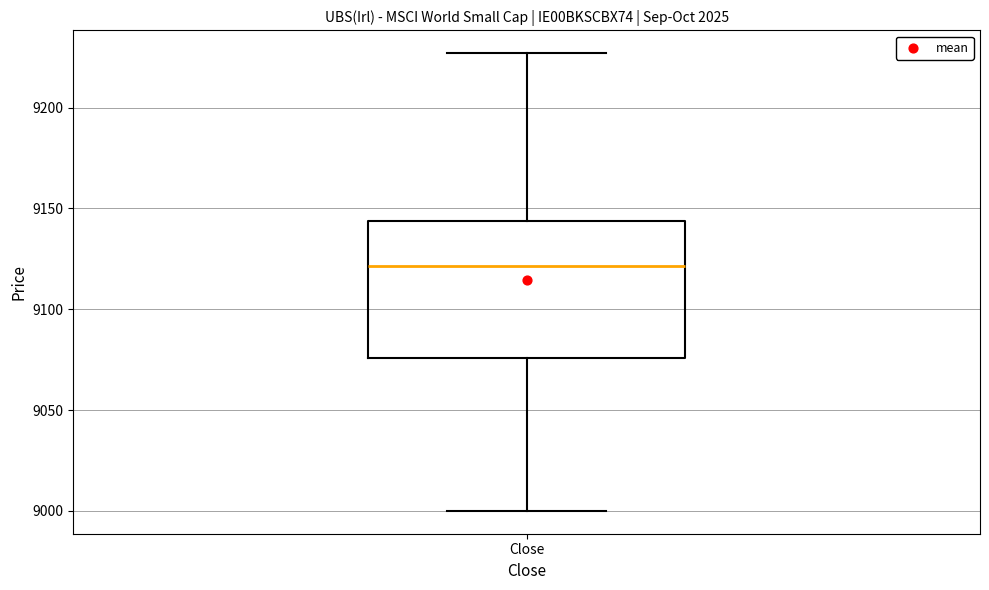

Where does the lower whisker of the box for Close end on the y-axis? The values are not printed on the chart, so give them approximately, as read against the axis.

9000